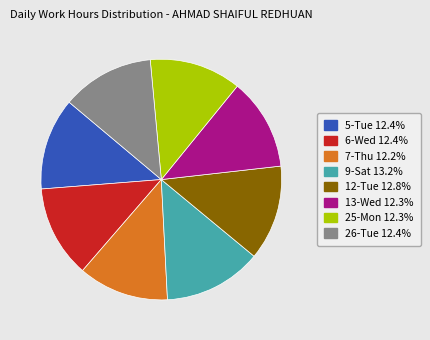

The 7-Thu slice represents 12% of the pie. True or false?

True